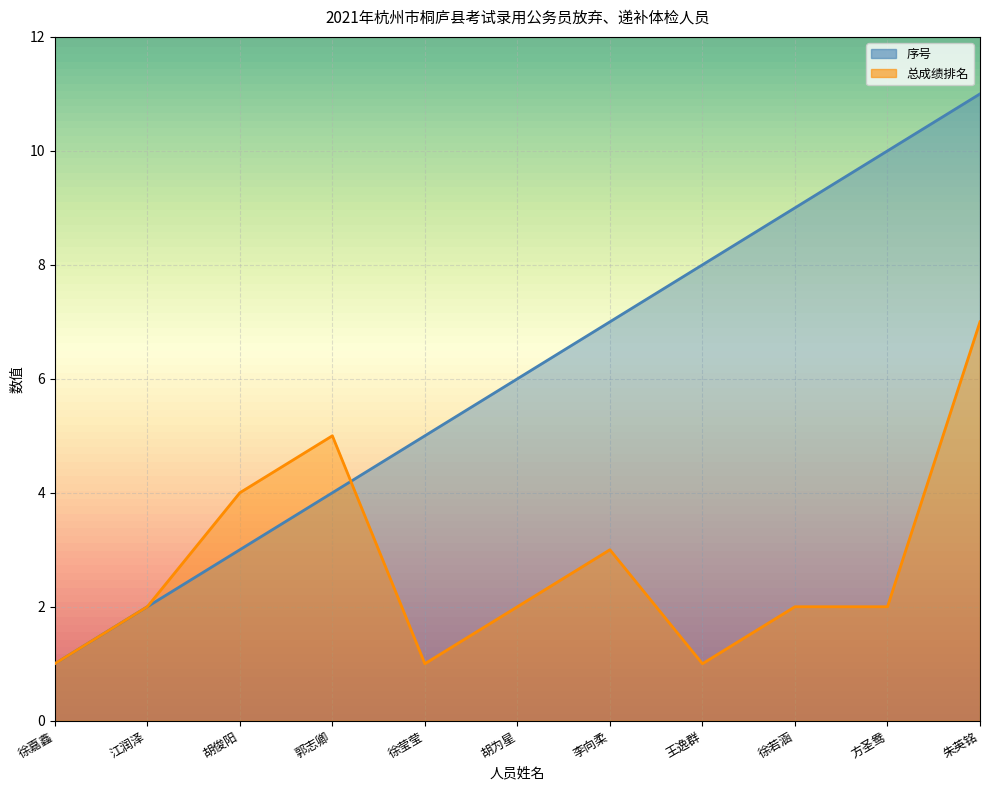

At how many categories does at least one series exceed 3?

9